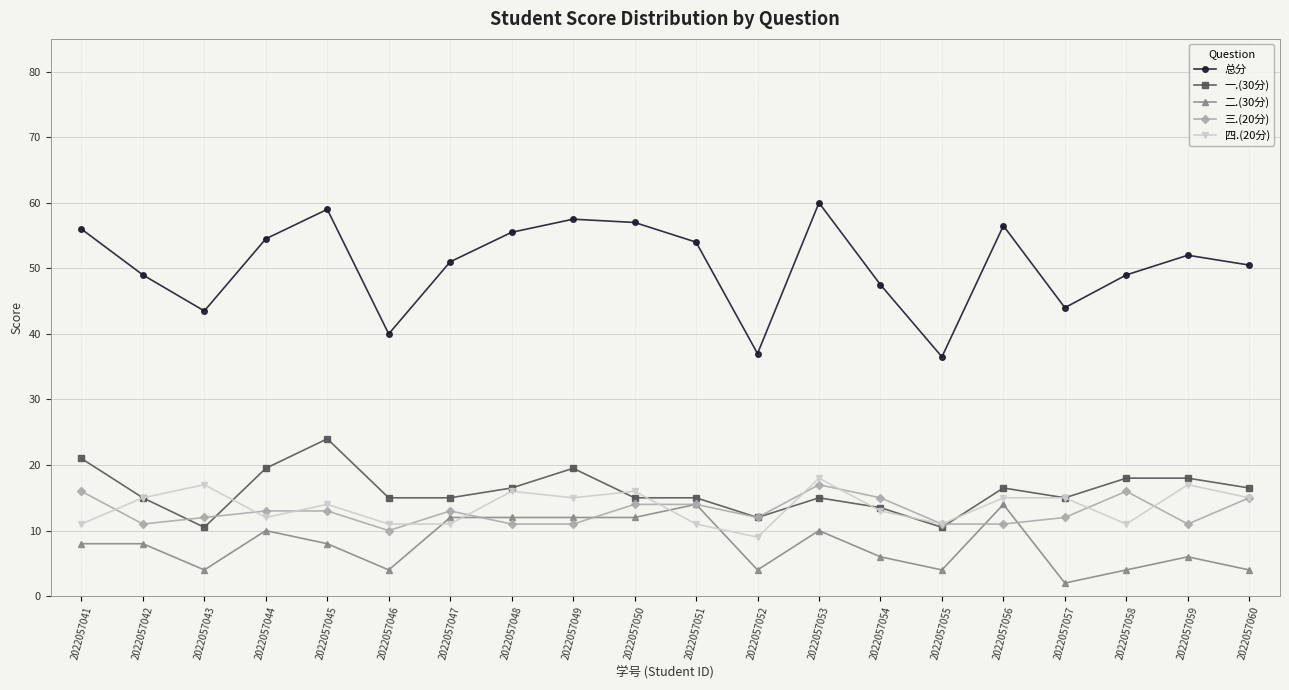

How many data points in 总分 are less than 52?

10